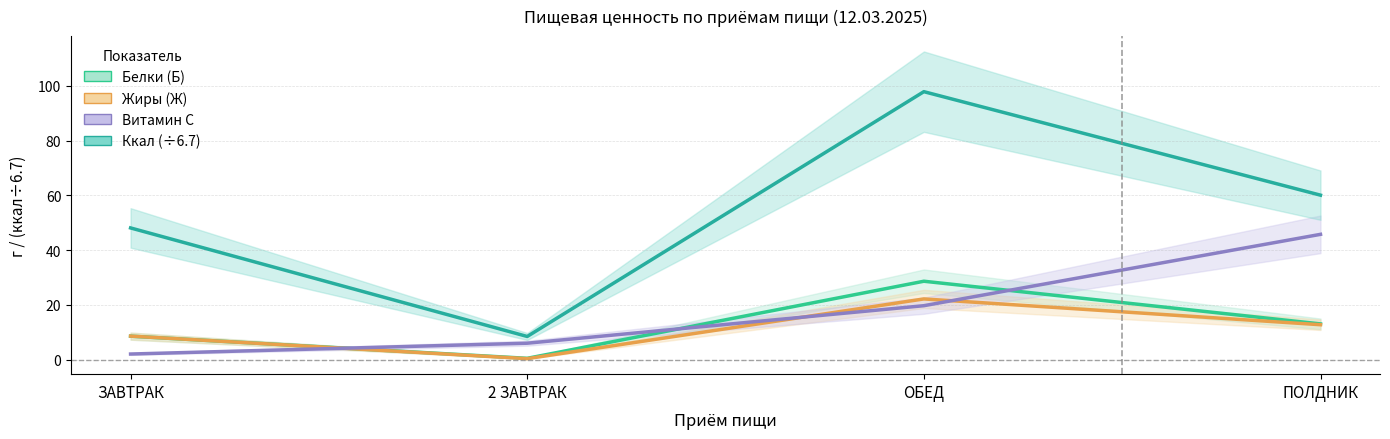

The Белки (Б) series shows 14.3 at ЗАВТРАК. True or false?

False